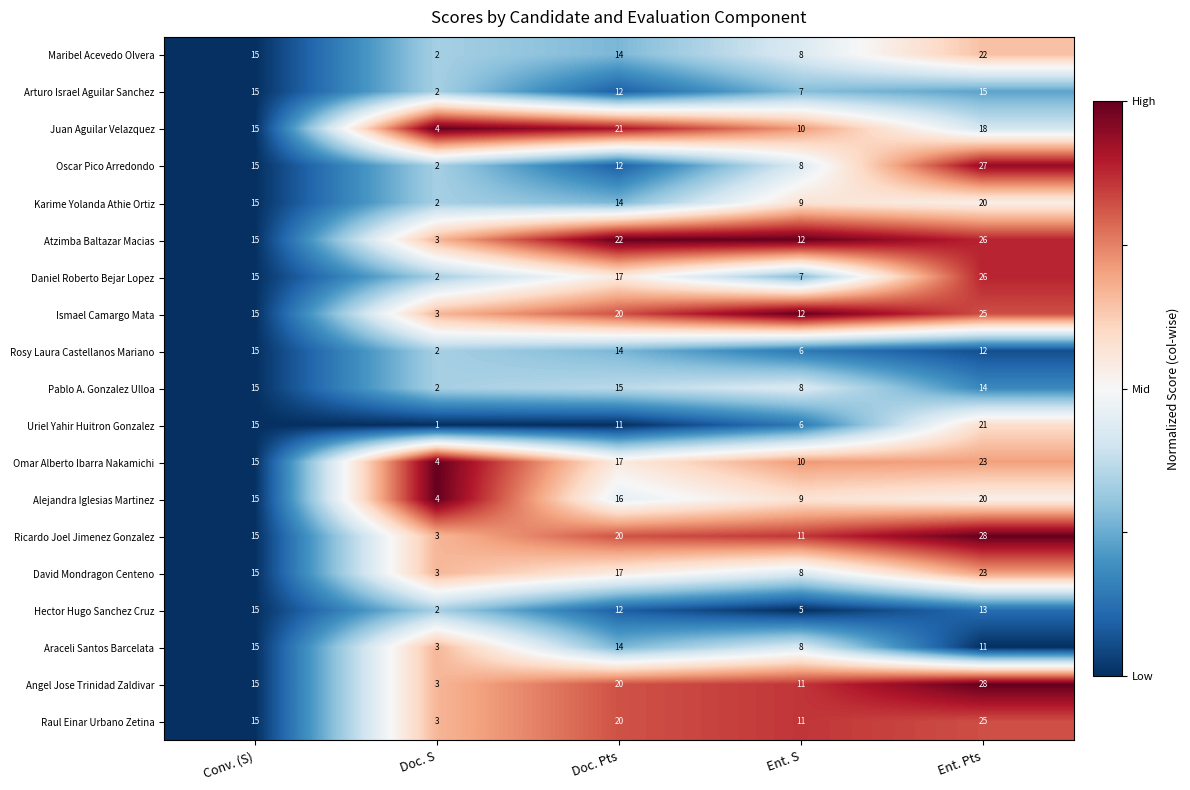

How many distinct data groups are displayed?

19